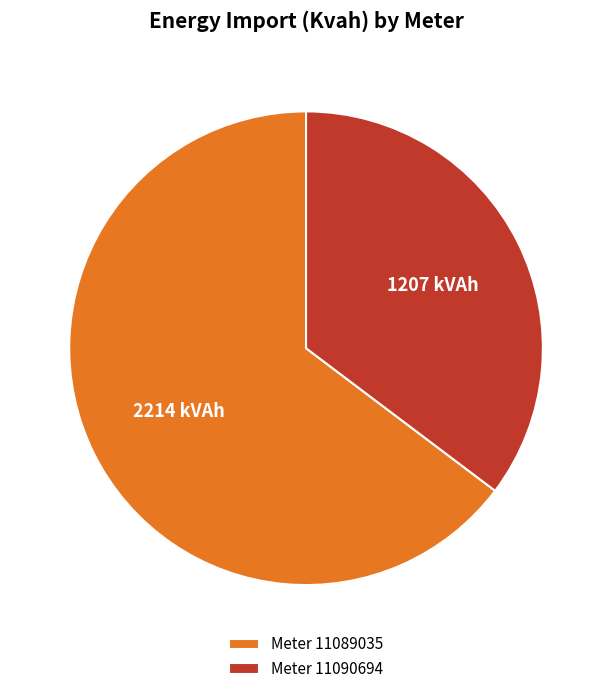

What is the smallest slice in the pie chart?

Meter 11090694